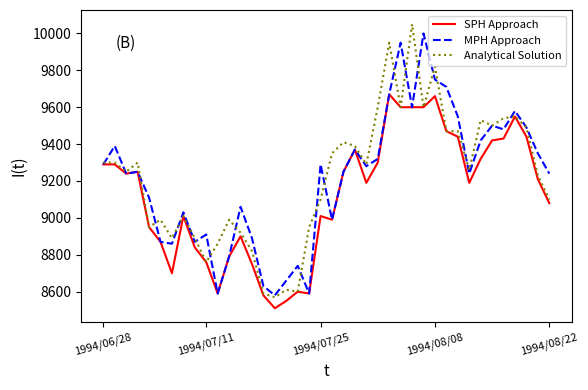

Reading left to right, extract all data points from this chart.

SPH Approach: 9290	9290	9240	9250	8950	8870	8700	9010	8840	8760	8590	8790	8900	8750	8580	8510	8550	8600	8590	9010	8990	9250	9370	9190	9300	9670	9600	9600	9600	9660	9470	9440	9190	9320	9420	9430	9550	9440	9210	9080
MPH Approach: 9290	9390	9240	9250	9110	8870	8860	9030	8870	8910	8590	8790	9060	8890	8630	8580	8660	8740	8590	9290	8990	9250	9370	9280	9320	9670	9950	9600	10000	9750	9710	9550	9240	9420	9500	9480	9580	9490	9350	9240
Analytical Solution: 9300	9300	9250	9300	8950	8990	8890	9010	8890	8760	8860	8990	8920	8820	8590	8570	8610	8600	8950	9100	9350	9410	9390	9290	9600	9950	9600	10050	9600	9820	9470	9470	9260	9530	9500	9540	9550	9490	9230	9100